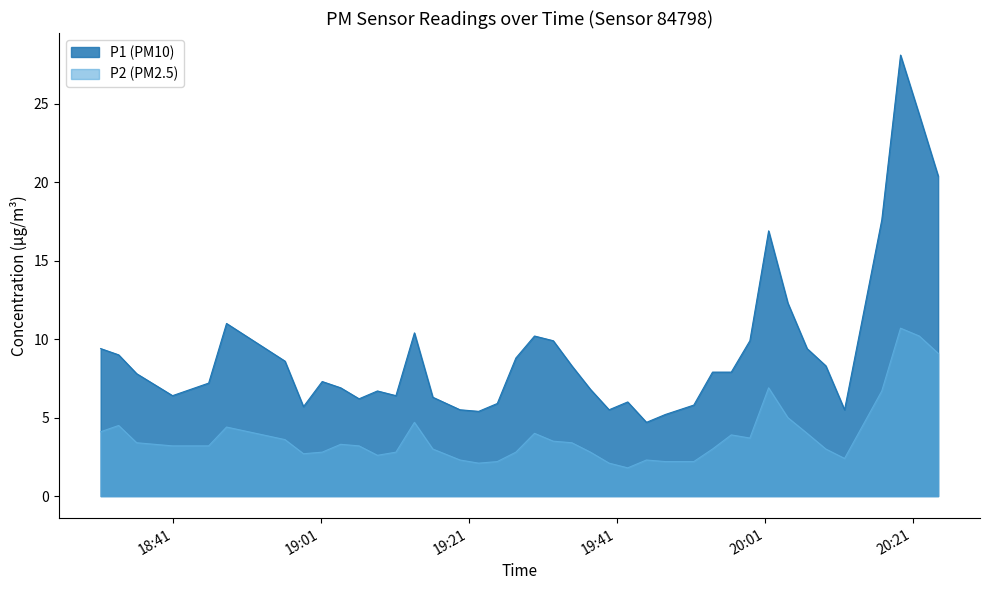

How many distinct data groups are displayed?

2